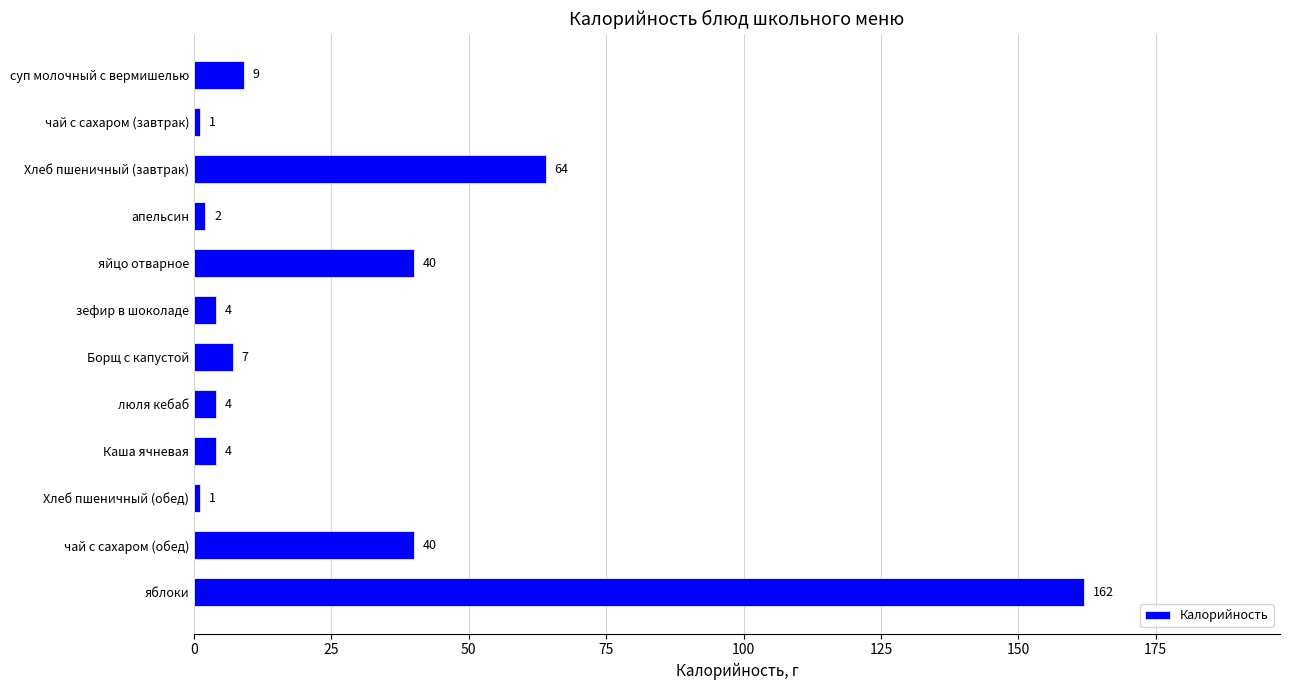

What is the maximum value shown in the chart?

162